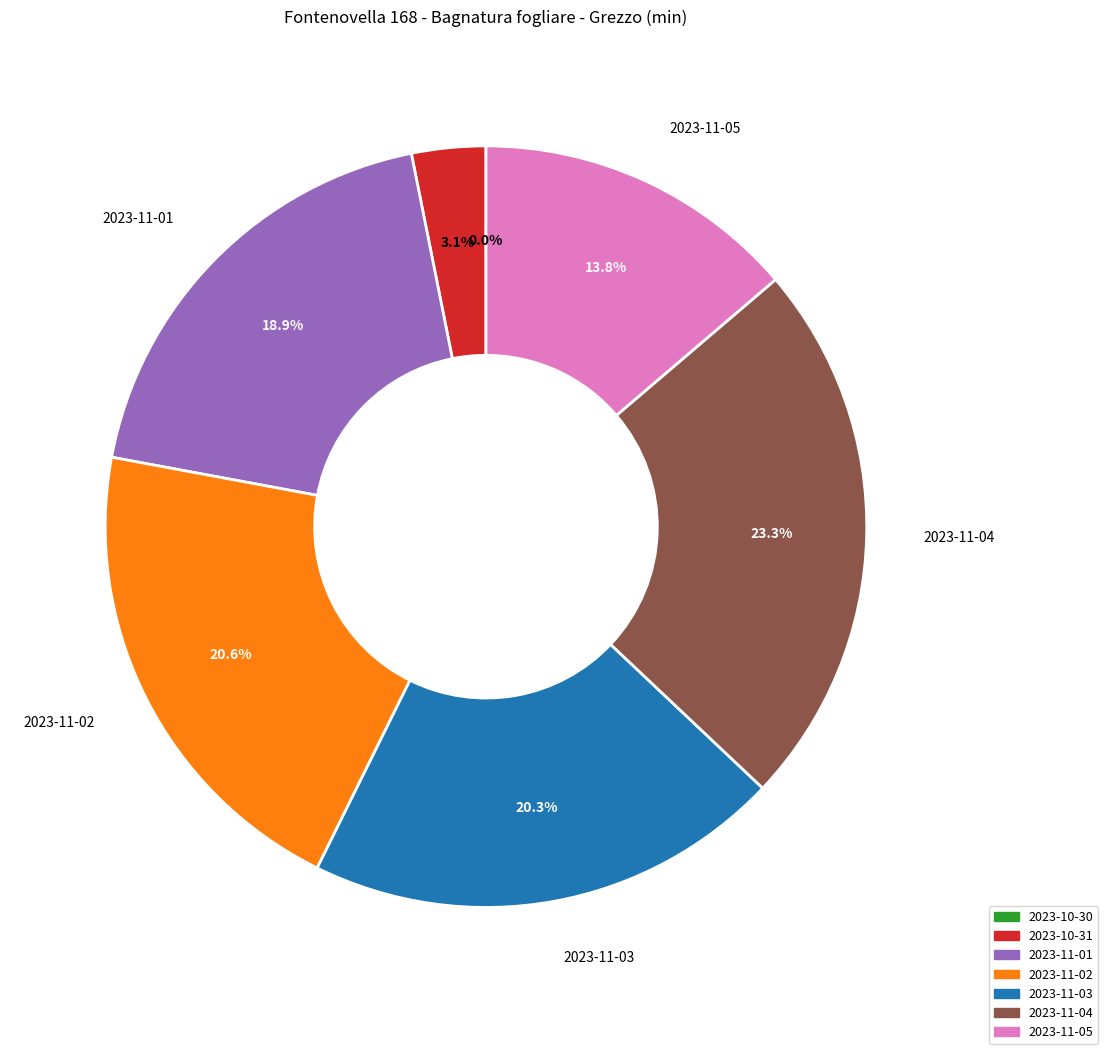

What is the total percentage of 2023-11-02 and 2023-11-04?

43.9%